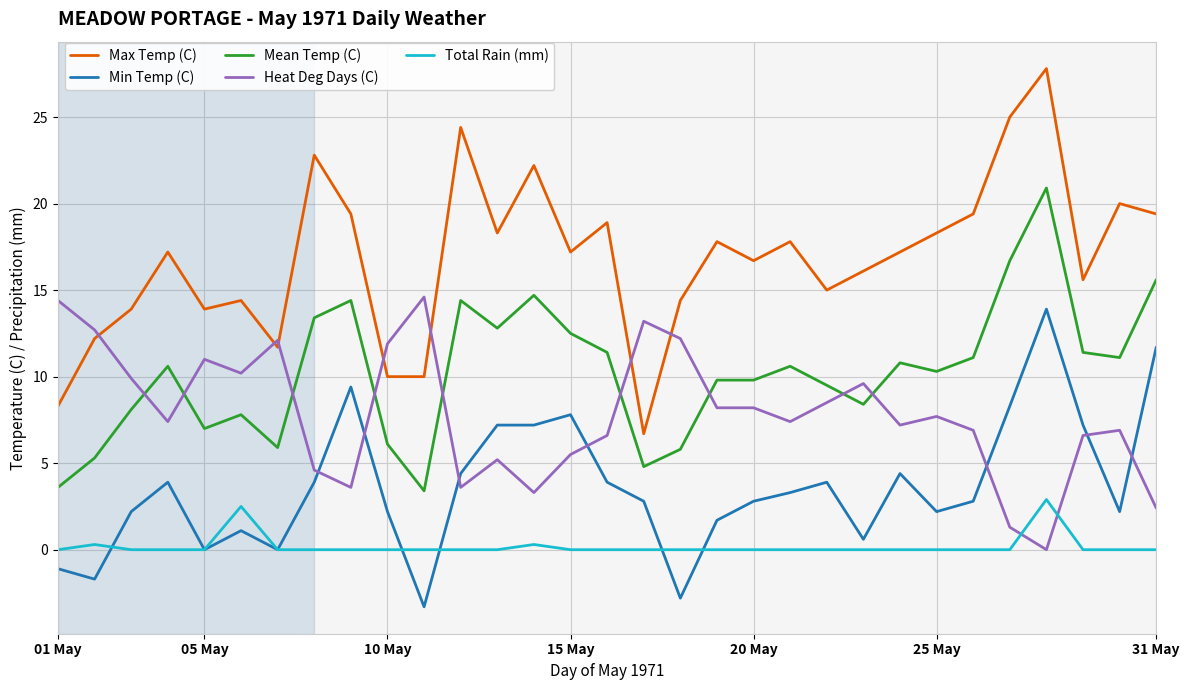

What is the maximum value shown in the chart?

27.8